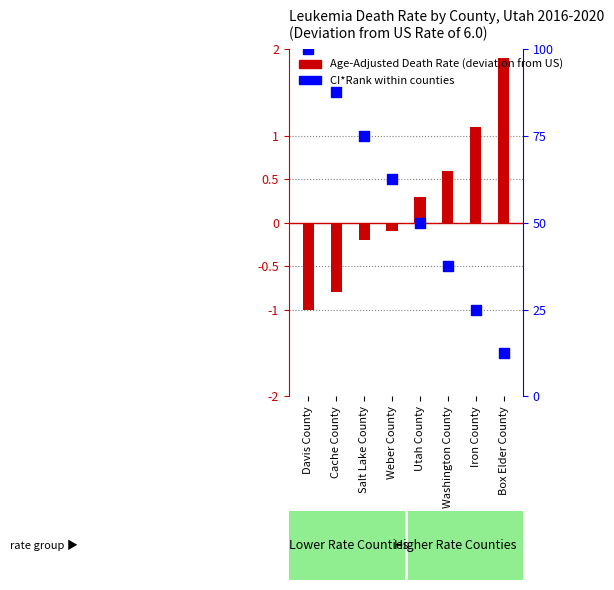

What is the total value across all series at Washington County?

0.1